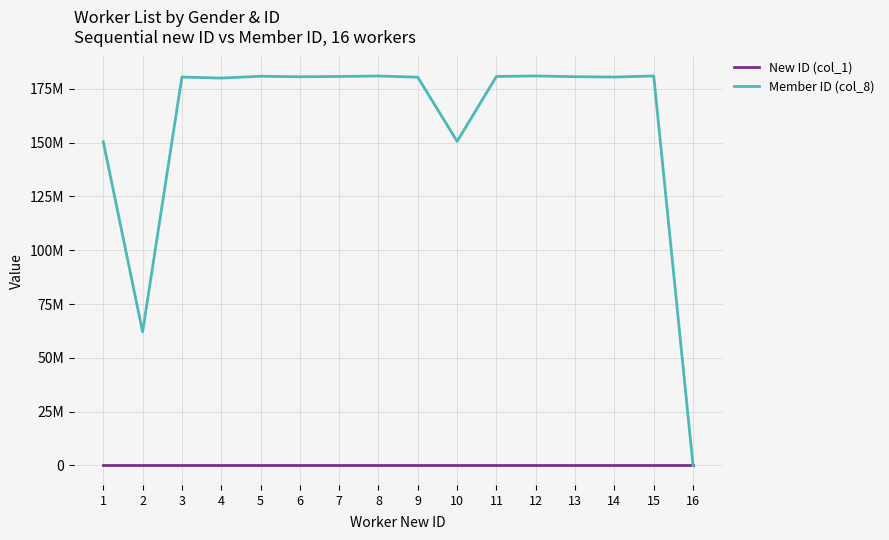

After their last crossing, which series has the higher values: Member ID (col_8) or New ID (col_1)?

New ID (col_1)